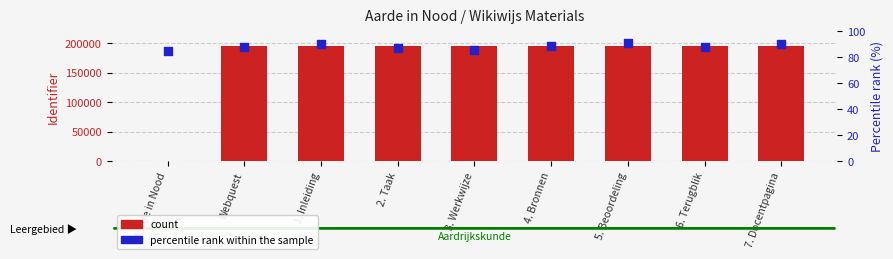

Which series has the largest total across all categories?

count